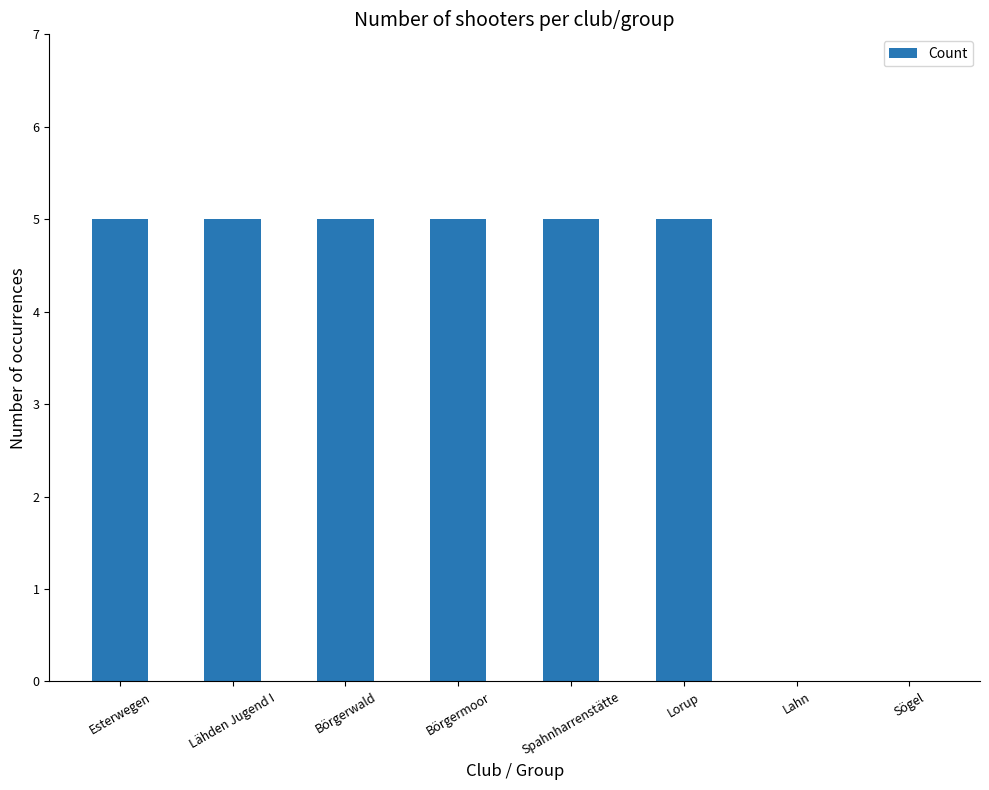

What value does the data have at Spahnharrenstätte?

5